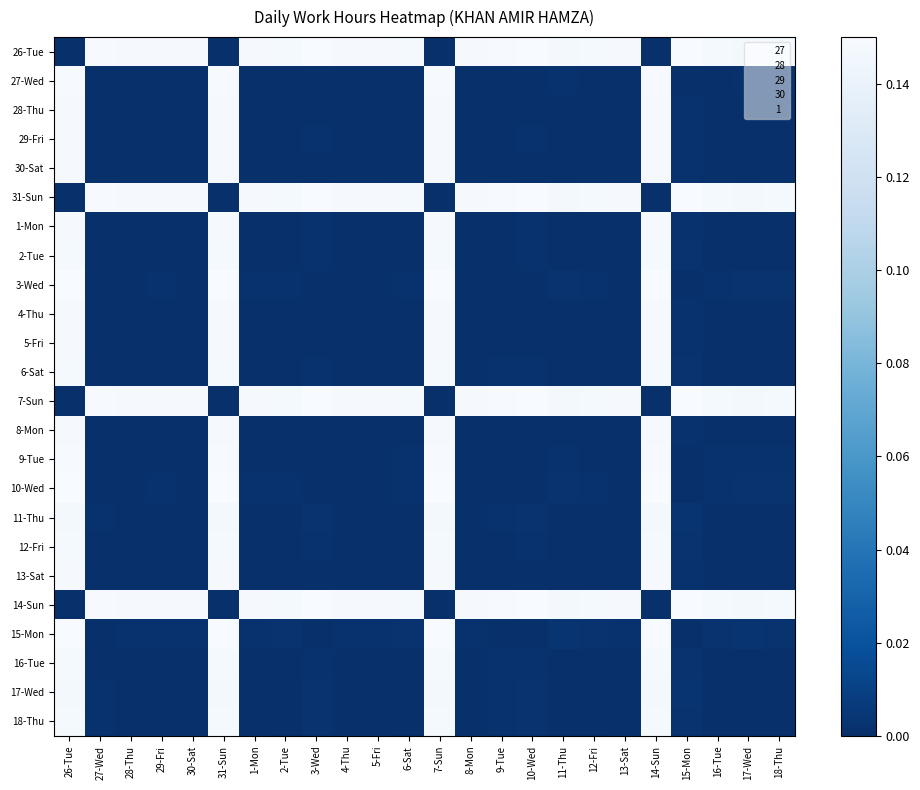

Reading right to left, extract all data points from this chart.

26-Tue: 18-Thu=0.1	17-Wed=0.1	16-Tue=0.1	15-Mon=0.1	14-Sun=0.0	13-Sat=0.1	12-Fri=0.1	11-Thu=0.1	10-Wed=0.1	9-Tue=0.1	8-Mon=0.1	7-Sun=0.0	6-Sat=0.1	5-Fri=0.1	4-Thu=0.1	3-Wed=0.1	2-Tue=0.1	1-Mon=0.1	31-Sun=0.0	30-Sat=0.1	29-Fri=0.1	28-Thu=0.1	27-Wed=0.1	26-Tue=0.0
27-Wed: 18-Thu=0.0	17-Wed=0.0	16-Tue=0.0	15-Mon=0.0	14-Sun=0.1	13-Sat=0.0	12-Fri=0.0	11-Thu=0.0	10-Wed=0.0	9-Tue=0.0	8-Mon=0.0	7-Sun=0.1	6-Sat=0.0	5-Fri=0.0	4-Thu=0.0	3-Wed=0.0	2-Tue=0.0	1-Mon=0.0	31-Sun=0.1	30-Sat=0.0	29-Fri=0.0	28-Thu=0.0	27-Wed=0.0	26-Tue=0.1
28-Thu: 18-Thu=0.0	17-Wed=0.0	16-Tue=0.0	15-Mon=0.0	14-Sun=0.1	13-Sat=0.0	12-Fri=0.0	11-Thu=0.0	10-Wed=0.0	9-Tue=0.0	8-Mon=0.0	7-Sun=0.1	6-Sat=0.0	5-Fri=0.0	4-Thu=0.0	3-Wed=0.0	2-Tue=0.0	1-Mon=0.0	31-Sun=0.1	30-Sat=0.0	29-Fri=0.0	28-Thu=0.0	27-Wed=0.0	26-Tue=0.1
29-Fri: 18-Thu=0.0	17-Wed=0.0	16-Tue=0.0	15-Mon=0.0	14-Sun=0.1	13-Sat=0.0	12-Fri=0.0	11-Thu=0.0	10-Wed=0.0	9-Tue=0.0	8-Mon=0.0	7-Sun=0.1	6-Sat=0.0	5-Fri=0.0	4-Thu=0.0	3-Wed=0.0	2-Tue=0.0	1-Mon=0.0	31-Sun=0.1	30-Sat=0.0	29-Fri=0.0	28-Thu=0.0	27-Wed=0.0	26-Tue=0.1
30-Sat: 18-Thu=0.0	17-Wed=0.0	16-Tue=0.0	15-Mon=0.0	14-Sun=0.1	13-Sat=0.0	12-Fri=0.0	11-Thu=0.0	10-Wed=0.0	9-Tue=0.0	8-Mon=0.0	7-Sun=0.1	6-Sat=0.0	5-Fri=0.0	4-Thu=0.0	3-Wed=0.0	2-Tue=0.0	1-Mon=0.0	31-Sun=0.1	30-Sat=0.0	29-Fri=0.0	28-Thu=0.0	27-Wed=0.0	26-Tue=0.1
31-Sun: 18-Thu=0.1	17-Wed=0.1	16-Tue=0.1	15-Mon=0.1	14-Sun=0.0	13-Sat=0.1	12-Fri=0.1	11-Thu=0.1	10-Wed=0.1	9-Tue=0.1	8-Mon=0.1	7-Sun=0.0	6-Sat=0.1	5-Fri=0.1	4-Thu=0.1	3-Wed=0.1	2-Tue=0.1	1-Mon=0.1	31-Sun=0.0	30-Sat=0.1	29-Fri=0.1	28-Thu=0.1	27-Wed=0.1	26-Tue=0.0
1-Mon: 18-Thu=0.0	17-Wed=0.0	16-Tue=0.0	15-Mon=0.0	14-Sun=0.1	13-Sat=0.0	12-Fri=0.0	11-Thu=0.0	10-Wed=0.0	9-Tue=0.0	8-Mon=0.0	7-Sun=0.1	6-Sat=0.0	5-Fri=0.0	4-Thu=0.0	3-Wed=0.0	2-Tue=0.0	1-Mon=0.0	31-Sun=0.1	30-Sat=0.0	29-Fri=0.0	28-Thu=0.0	27-Wed=0.0	26-Tue=0.1
2-Tue: 18-Thu=0.0	17-Wed=0.0	16-Tue=0.0	15-Mon=0.0	14-Sun=0.1	13-Sat=0.0	12-Fri=0.0	11-Thu=0.0	10-Wed=0.0	9-Tue=0.0	8-Mon=0.0	7-Sun=0.1	6-Sat=0.0	5-Fri=0.0	4-Thu=0.0	3-Wed=0.0	2-Tue=0.0	1-Mon=0.0	31-Sun=0.1	30-Sat=0.0	29-Fri=0.0	28-Thu=0.0	27-Wed=0.0	26-Tue=0.1
3-Wed: 18-Thu=0.0	17-Wed=0.0	16-Tue=0.0	15-Mon=0.0	14-Sun=0.1	13-Sat=0.0	12-Fri=0.0	11-Thu=0.0	10-Wed=0.0	9-Tue=0.0	8-Mon=0.0	7-Sun=0.1	6-Sat=0.0	5-Fri=0.0	4-Thu=0.0	3-Wed=0.0	2-Tue=0.0	1-Mon=0.0	31-Sun=0.1	30-Sat=0.0	29-Fri=0.0	28-Thu=0.0	27-Wed=0.0	26-Tue=0.1
4-Thu: 18-Thu=0.0	17-Wed=0.0	16-Tue=0.0	15-Mon=0.0	14-Sun=0.1	13-Sat=0.0	12-Fri=0.0	11-Thu=0.0	10-Wed=0.0	9-Tue=0.0	8-Mon=0.0	7-Sun=0.1	6-Sat=0.0	5-Fri=0.0	4-Thu=0.0	3-Wed=0.0	2-Tue=0.0	1-Mon=0.0	31-Sun=0.1	30-Sat=0.0	29-Fri=0.0	28-Thu=0.0	27-Wed=0.0	26-Tue=0.1
5-Fri: 18-Thu=0.0	17-Wed=0.0	16-Tue=0.0	15-Mon=0.0	14-Sun=0.1	13-Sat=0.0	12-Fri=0.0	11-Thu=0.0	10-Wed=0.0	9-Tue=0.0	8-Mon=0.0	7-Sun=0.1	6-Sat=0.0	5-Fri=0.0	4-Thu=0.0	3-Wed=0.0	2-Tue=0.0	1-Mon=0.0	31-Sun=0.1	30-Sat=0.0	29-Fri=0.0	28-Thu=0.0	27-Wed=0.0	26-Tue=0.1
6-Sat: 18-Thu=0.0	17-Wed=0.0	16-Tue=0.0	15-Mon=0.0	14-Sun=0.1	13-Sat=0.0	12-Fri=0.0	11-Thu=0.0	10-Wed=0.0	9-Tue=0.0	8-Mon=0.0	7-Sun=0.1	6-Sat=0.0	5-Fri=0.0	4-Thu=0.0	3-Wed=0.0	2-Tue=0.0	1-Mon=0.0	31-Sun=0.1	30-Sat=0.0	29-Fri=0.0	28-Thu=0.0	27-Wed=0.0	26-Tue=0.1
7-Sun: 18-Thu=0.1	17-Wed=0.1	16-Tue=0.1	15-Mon=0.1	14-Sun=0.0	13-Sat=0.1	12-Fri=0.1	11-Thu=0.1	10-Wed=0.1	9-Tue=0.1	8-Mon=0.1	7-Sun=0.0	6-Sat=0.1	5-Fri=0.1	4-Thu=0.1	3-Wed=0.1	2-Tue=0.1	1-Mon=0.1	31-Sun=0.0	30-Sat=0.1	29-Fri=0.1	28-Thu=0.1	27-Wed=0.1	26-Tue=0.0
8-Mon: 18-Thu=0.0	17-Wed=0.0	16-Tue=0.0	15-Mon=0.0	14-Sun=0.1	13-Sat=0.0	12-Fri=0.0	11-Thu=0.0	10-Wed=0.0	9-Tue=0.0	8-Mon=0.0	7-Sun=0.1	6-Sat=0.0	5-Fri=0.0	4-Thu=0.0	3-Wed=0.0	2-Tue=0.0	1-Mon=0.0	31-Sun=0.1	30-Sat=0.0	29-Fri=0.0	28-Thu=0.0	27-Wed=0.0	26-Tue=0.1
9-Tue: 18-Thu=0.0	17-Wed=0.0	16-Tue=0.0	15-Mon=0.0	14-Sun=0.1	13-Sat=0.0	12-Fri=0.0	11-Thu=0.0	10-Wed=0.0	9-Tue=0.0	8-Mon=0.0	7-Sun=0.1	6-Sat=0.0	5-Fri=0.0	4-Thu=0.0	3-Wed=0.0	2-Tue=0.0	1-Mon=0.0	31-Sun=0.1	30-Sat=0.0	29-Fri=0.0	28-Thu=0.0	27-Wed=0.0	26-Tue=0.1
10-Wed: 18-Thu=0.0	17-Wed=0.0	16-Tue=0.0	15-Mon=0.0	14-Sun=0.1	13-Sat=0.0	12-Fri=0.0	11-Thu=0.0	10-Wed=0.0	9-Tue=0.0	8-Mon=0.0	7-Sun=0.1	6-Sat=0.0	5-Fri=0.0	4-Thu=0.0	3-Wed=0.0	2-Tue=0.0	1-Mon=0.0	31-Sun=0.1	30-Sat=0.0	29-Fri=0.0	28-Thu=0.0	27-Wed=0.0	26-Tue=0.1
11-Thu: 18-Thu=0.0	17-Wed=0.0	16-Tue=0.0	15-Mon=0.0	14-Sun=0.1	13-Sat=0.0	12-Fri=0.0	11-Thu=0.0	10-Wed=0.0	9-Tue=0.0	8-Mon=0.0	7-Sun=0.1	6-Sat=0.0	5-Fri=0.0	4-Thu=0.0	3-Wed=0.0	2-Tue=0.0	1-Mon=0.0	31-Sun=0.1	30-Sat=0.0	29-Fri=0.0	28-Thu=0.0	27-Wed=0.0	26-Tue=0.1
12-Fri: 18-Thu=0.0	17-Wed=0.0	16-Tue=0.0	15-Mon=0.0	14-Sun=0.1	13-Sat=0.0	12-Fri=0.0	11-Thu=0.0	10-Wed=0.0	9-Tue=0.0	8-Mon=0.0	7-Sun=0.1	6-Sat=0.0	5-Fri=0.0	4-Thu=0.0	3-Wed=0.0	2-Tue=0.0	1-Mon=0.0	31-Sun=0.1	30-Sat=0.0	29-Fri=0.0	28-Thu=0.0	27-Wed=0.0	26-Tue=0.1
13-Sat: 18-Thu=0.0	17-Wed=0.0	16-Tue=0.0	15-Mon=0.0	14-Sun=0.1	13-Sat=0.0	12-Fri=0.0	11-Thu=0.0	10-Wed=0.0	9-Tue=0.0	8-Mon=0.0	7-Sun=0.1	6-Sat=0.0	5-Fri=0.0	4-Thu=0.0	3-Wed=0.0	2-Tue=0.0	1-Mon=0.0	31-Sun=0.1	30-Sat=0.0	29-Fri=0.0	28-Thu=0.0	27-Wed=0.0	26-Tue=0.1
14-Sun: 18-Thu=0.1	17-Wed=0.1	16-Tue=0.1	15-Mon=0.1	14-Sun=0.0	13-Sat=0.1	12-Fri=0.1	11-Thu=0.1	10-Wed=0.1	9-Tue=0.1	8-Mon=0.1	7-Sun=0.0	6-Sat=0.1	5-Fri=0.1	4-Thu=0.1	3-Wed=0.1	2-Tue=0.1	1-Mon=0.1	31-Sun=0.0	30-Sat=0.1	29-Fri=0.1	28-Thu=0.1	27-Wed=0.1	26-Tue=0.0
15-Mon: 18-Thu=0.0	17-Wed=0.0	16-Tue=0.0	15-Mon=0.0	14-Sun=0.1	13-Sat=0.0	12-Fri=0.0	11-Thu=0.0	10-Wed=0.0	9-Tue=0.0	8-Mon=0.0	7-Sun=0.1	6-Sat=0.0	5-Fri=0.0	4-Thu=0.0	3-Wed=0.0	2-Tue=0.0	1-Mon=0.0	31-Sun=0.1	30-Sat=0.0	29-Fri=0.0	28-Thu=0.0	27-Wed=0.0	26-Tue=0.1
16-Tue: 18-Thu=0.0	17-Wed=0.0	16-Tue=0.0	15-Mon=0.0	14-Sun=0.1	13-Sat=0.0	12-Fri=0.0	11-Thu=0.0	10-Wed=0.0	9-Tue=0.0	8-Mon=0.0	7-Sun=0.1	6-Sat=0.0	5-Fri=0.0	4-Thu=0.0	3-Wed=0.0	2-Tue=0.0	1-Mon=0.0	31-Sun=0.1	30-Sat=0.0	29-Fri=0.0	28-Thu=0.0	27-Wed=0.0	26-Tue=0.1
17-Wed: 18-Thu=0.0	17-Wed=0.0	16-Tue=0.0	15-Mon=0.0	14-Sun=0.1	13-Sat=0.0	12-Fri=0.0	11-Thu=0.0	10-Wed=0.0	9-Tue=0.0	8-Mon=0.0	7-Sun=0.1	6-Sat=0.0	5-Fri=0.0	4-Thu=0.0	3-Wed=0.0	2-Tue=0.0	1-Mon=0.0	31-Sun=0.1	30-Sat=0.0	29-Fri=0.0	28-Thu=0.0	27-Wed=0.0	26-Tue=0.1
18-Thu: 18-Thu=0.0	17-Wed=0.0	16-Tue=0.0	15-Mon=0.0	14-Sun=0.1	13-Sat=0.0	12-Fri=0.0	11-Thu=0.0	10-Wed=0.0	9-Tue=0.0	8-Mon=0.0	7-Sun=0.1	6-Sat=0.0	5-Fri=0.0	4-Thu=0.0	3-Wed=0.0	2-Tue=0.0	1-Mon=0.0	31-Sun=0.1	30-Sat=0.0	29-Fri=0.0	28-Thu=0.0	27-Wed=0.0	26-Tue=0.1